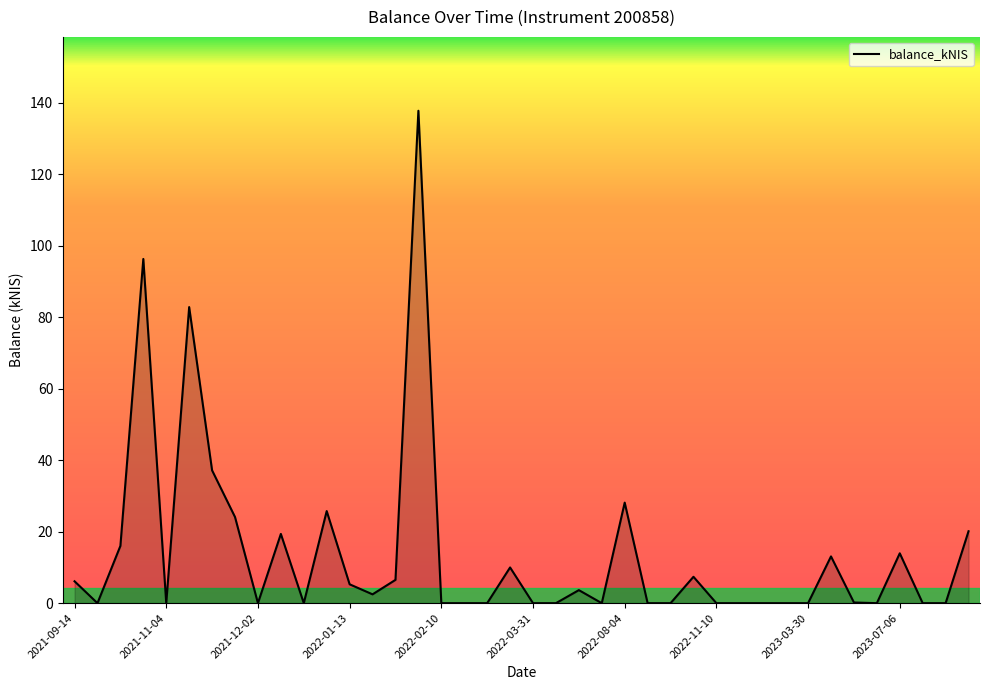

What is the maximum value shown in the chart?

137.8